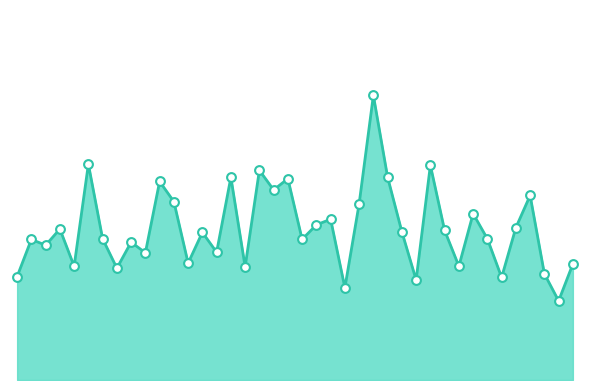

Is this an area chart (filled region under the line)?

Yes